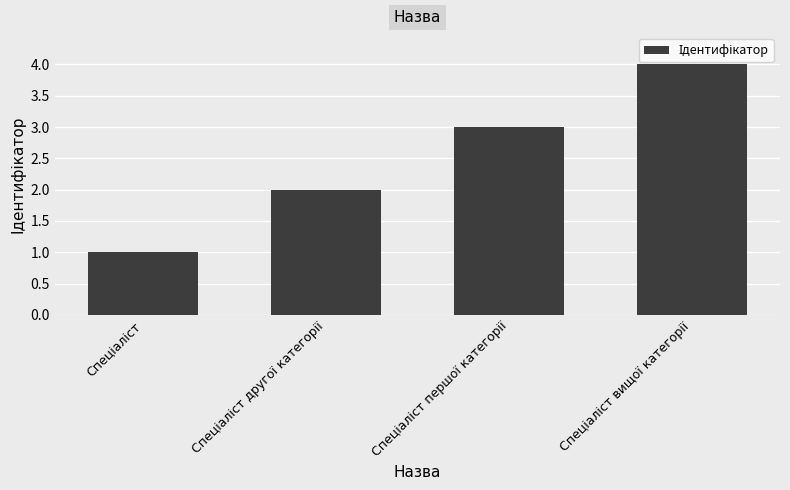

Count the number of categories in the chart.

4